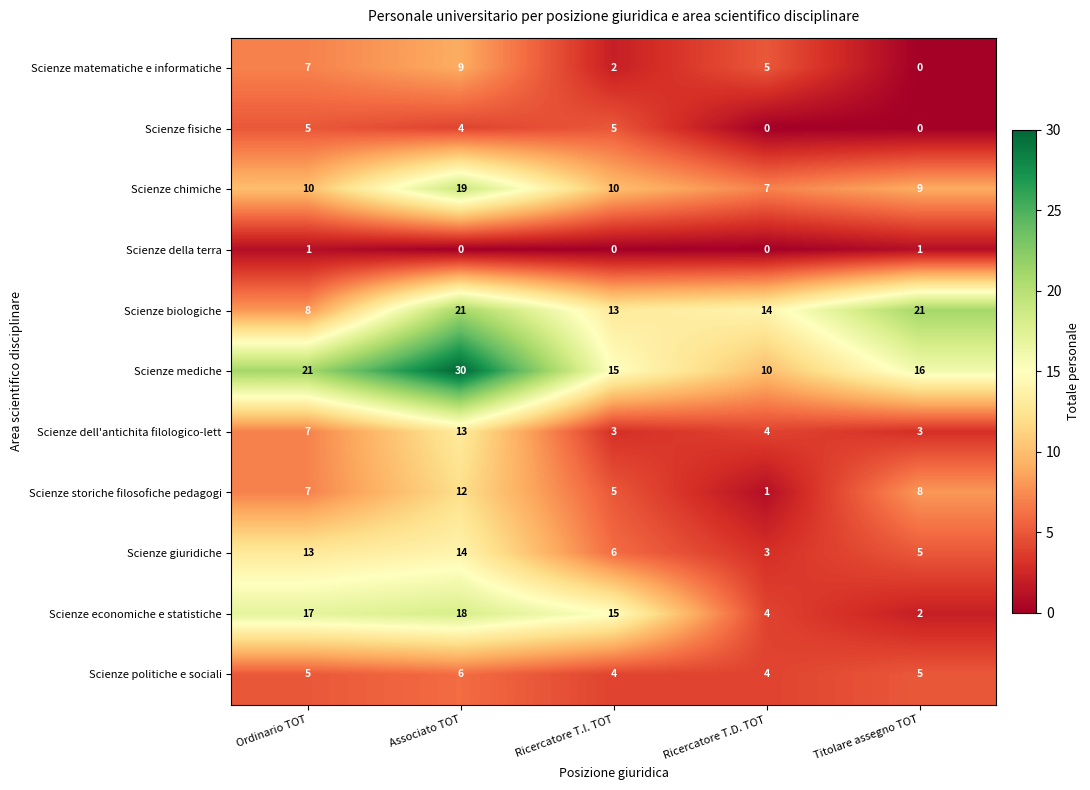

Is it true that Scienze della terra equals 1 at Titolare assegno TOT?

True